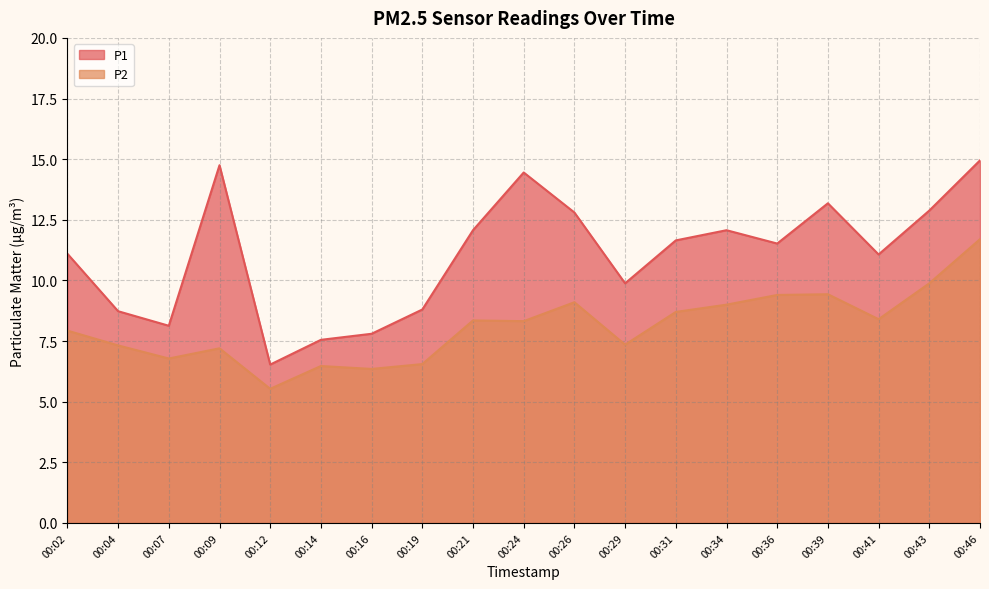

How many interior local valleys does the P2 series have?

6